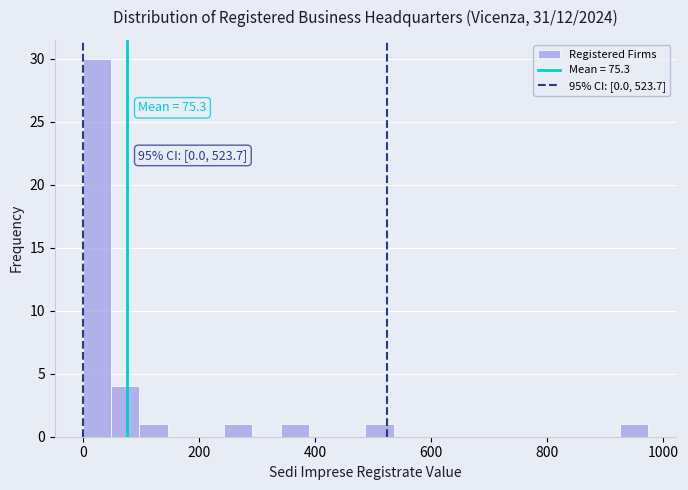

Read against the x-axis, roughly where is the centre of the tallest bar?

20